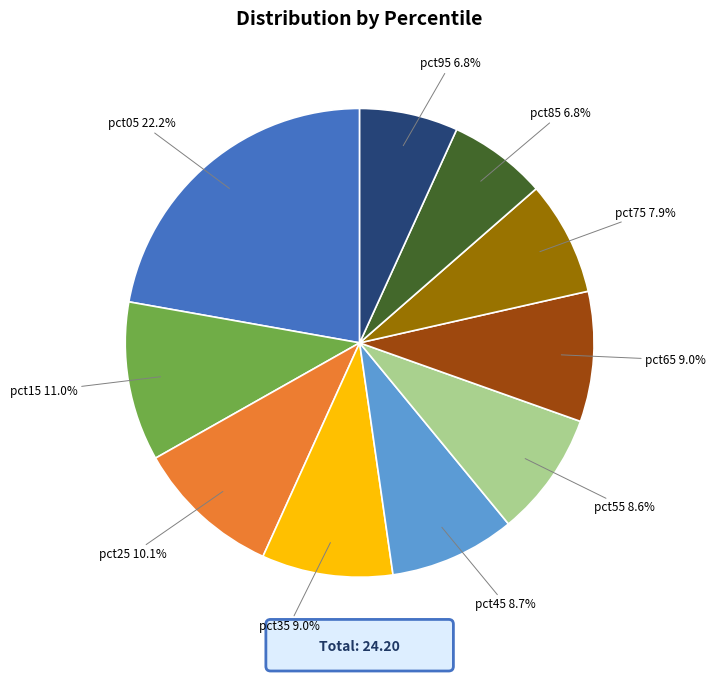

Does any single category account for the majority?

No